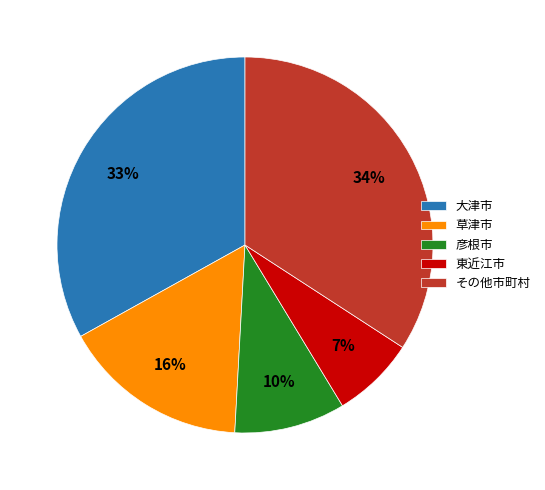

Which has a higher value, 東近江市 or その他市町村?

その他市町村